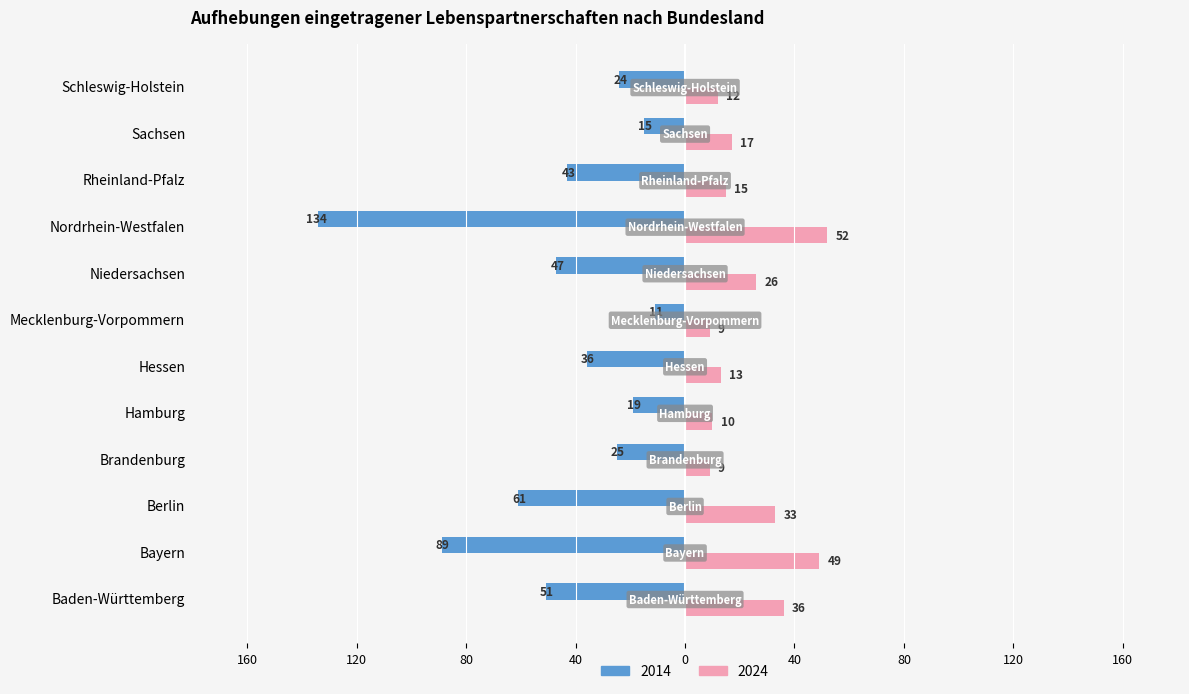

Which label corresponds to the smallest value in the chart?

Nordrhein-Westfalen